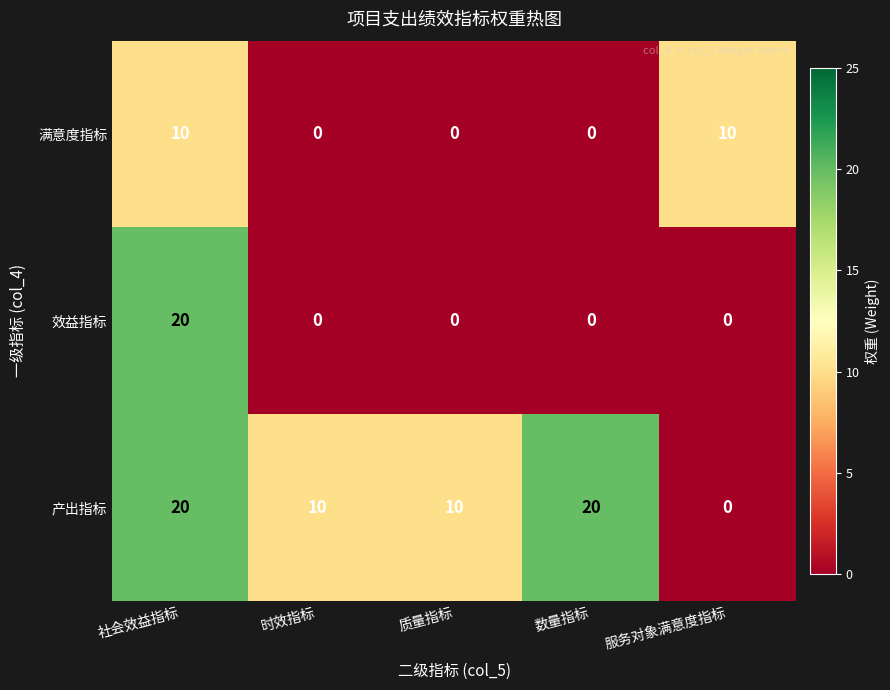

What is the spread (max minus min) of values at 社会效益指标?

10